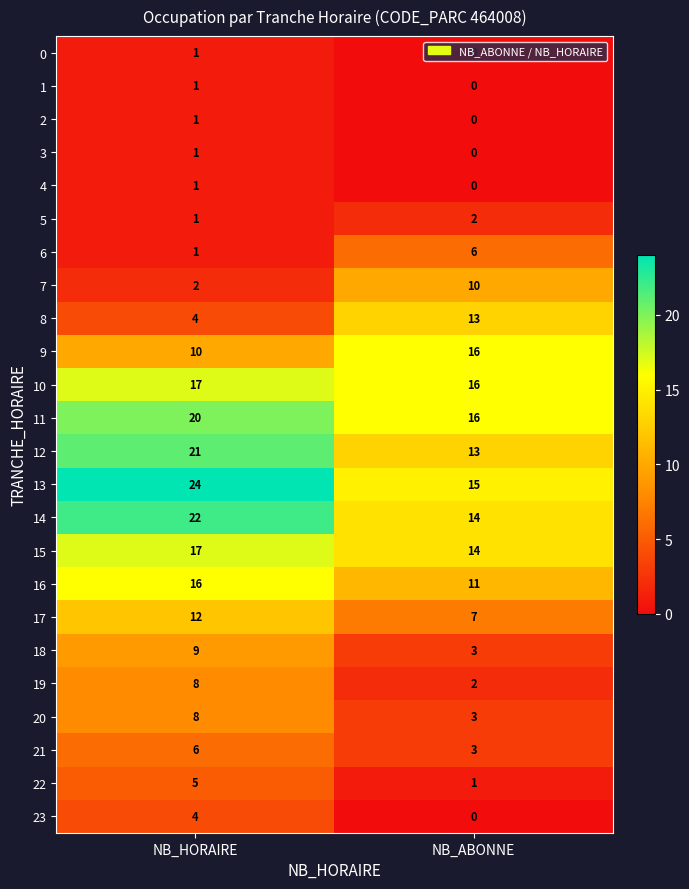

At which category is the sum across all series the highest?

NB_HORAIRE